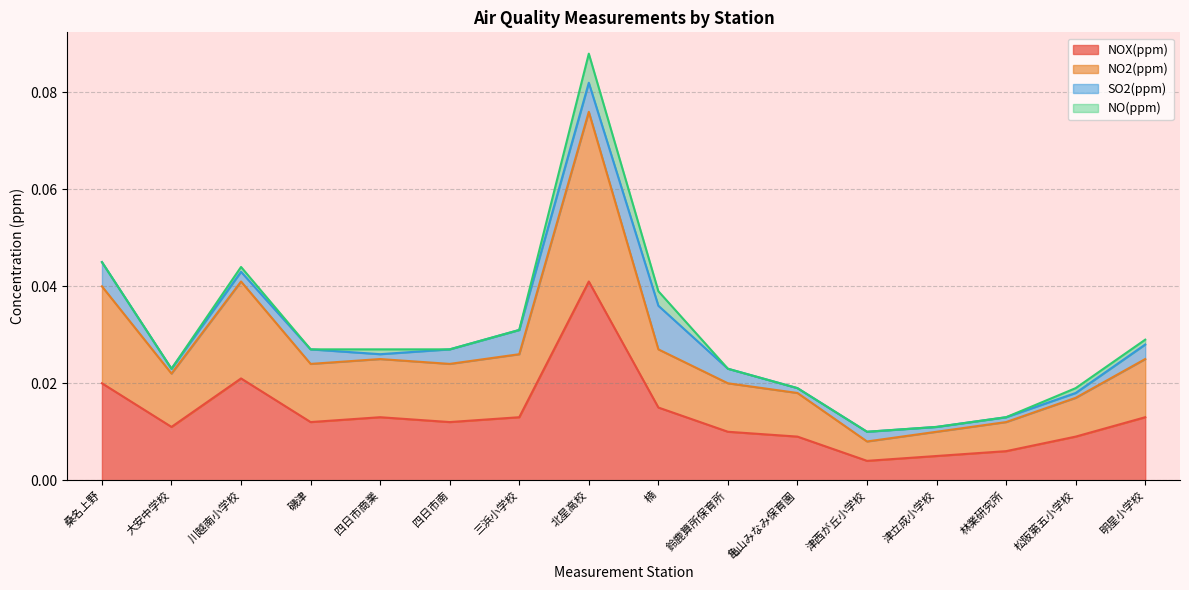

Where is the first local minimum for NOX(ppm)?

大安中学校